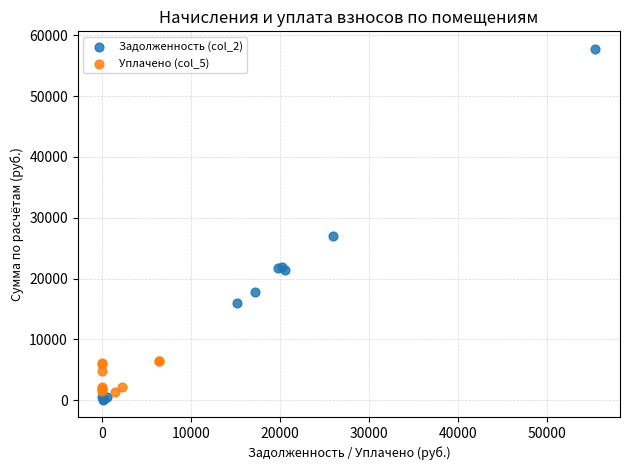

Which series has the widest spread of Y values?

Задолженность (col_2)